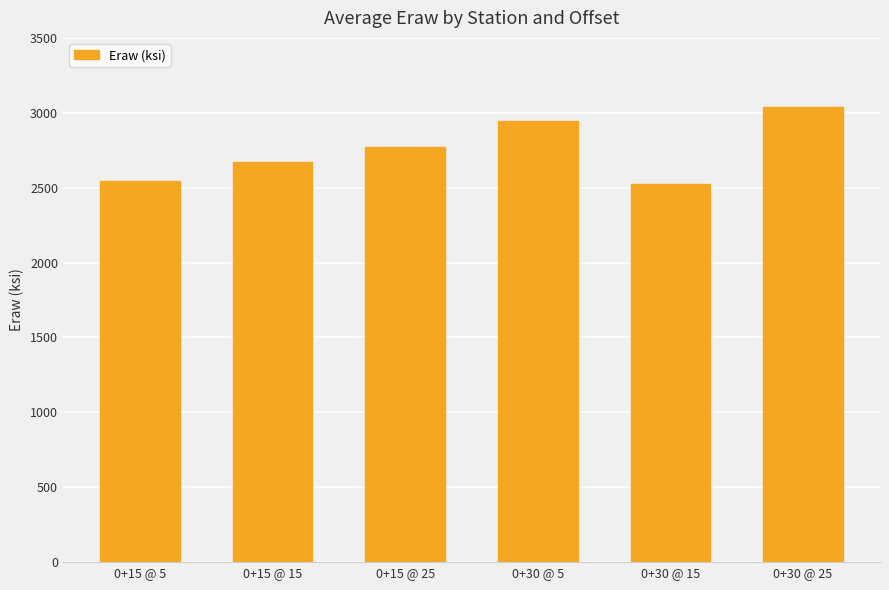

What is the average value?

2749